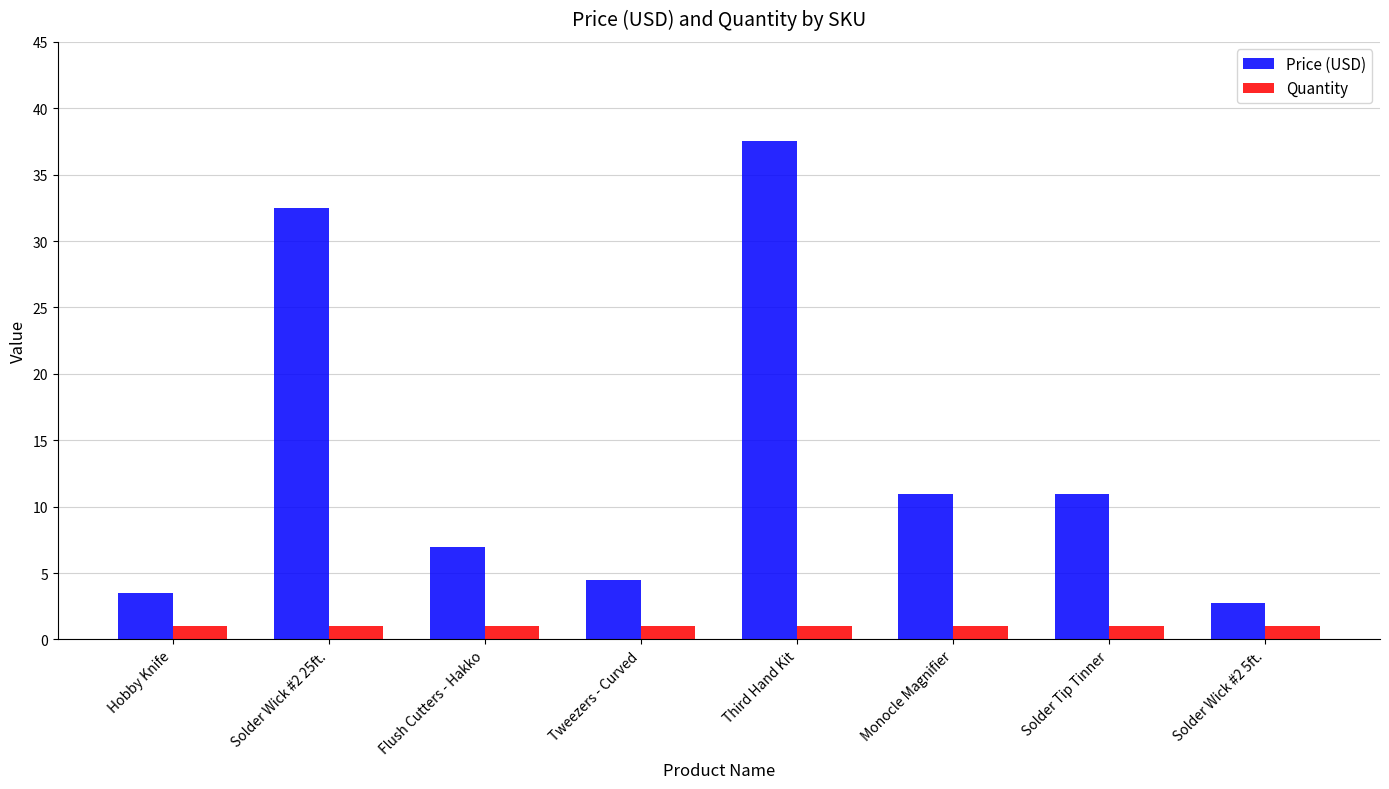

What is the maximum value shown in the chart?

37.5